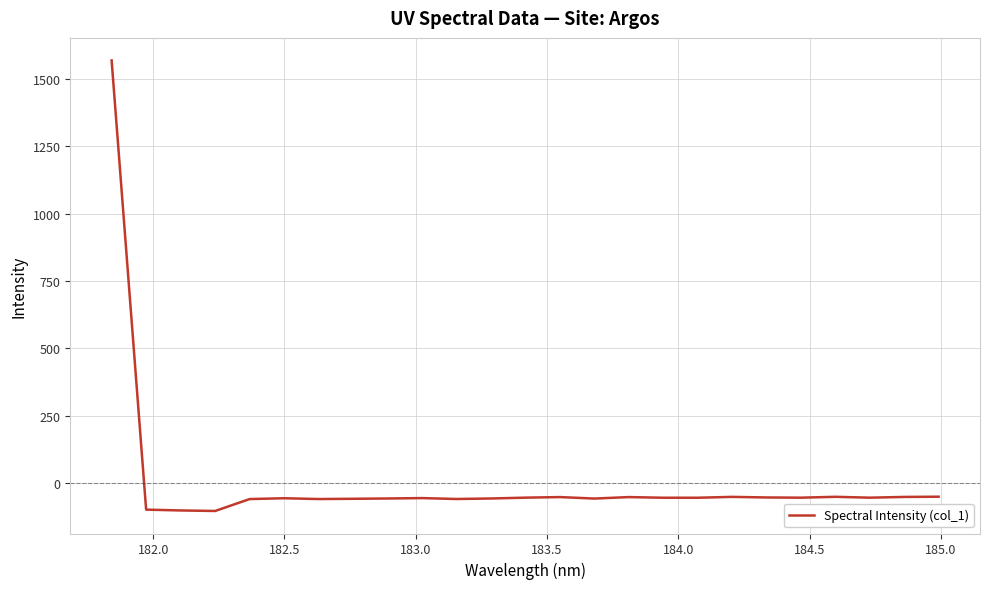

Is this an area chart (filled region under the line)?

No